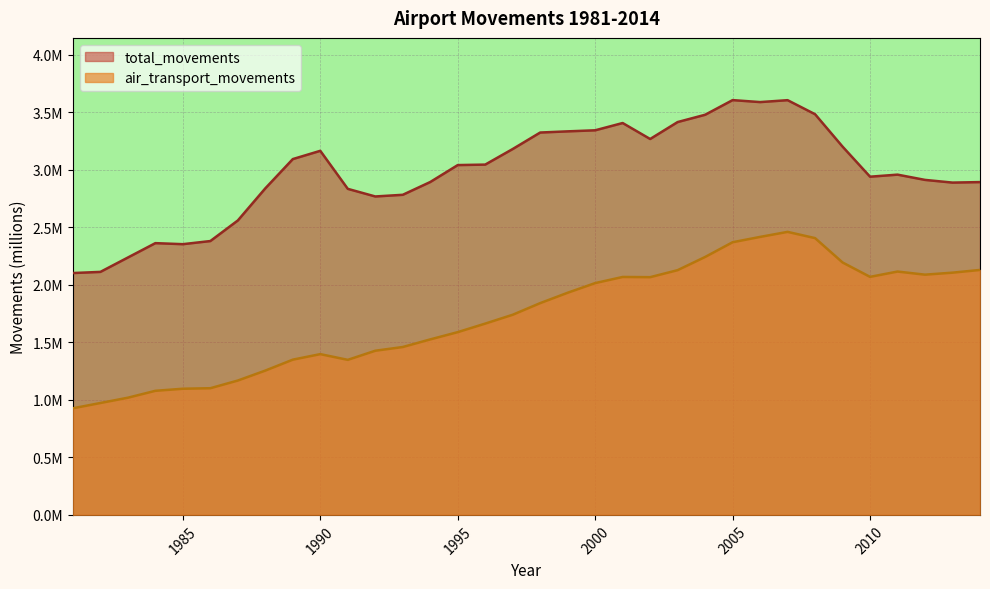

How many values in the air_transport_movements series are below 1?

2